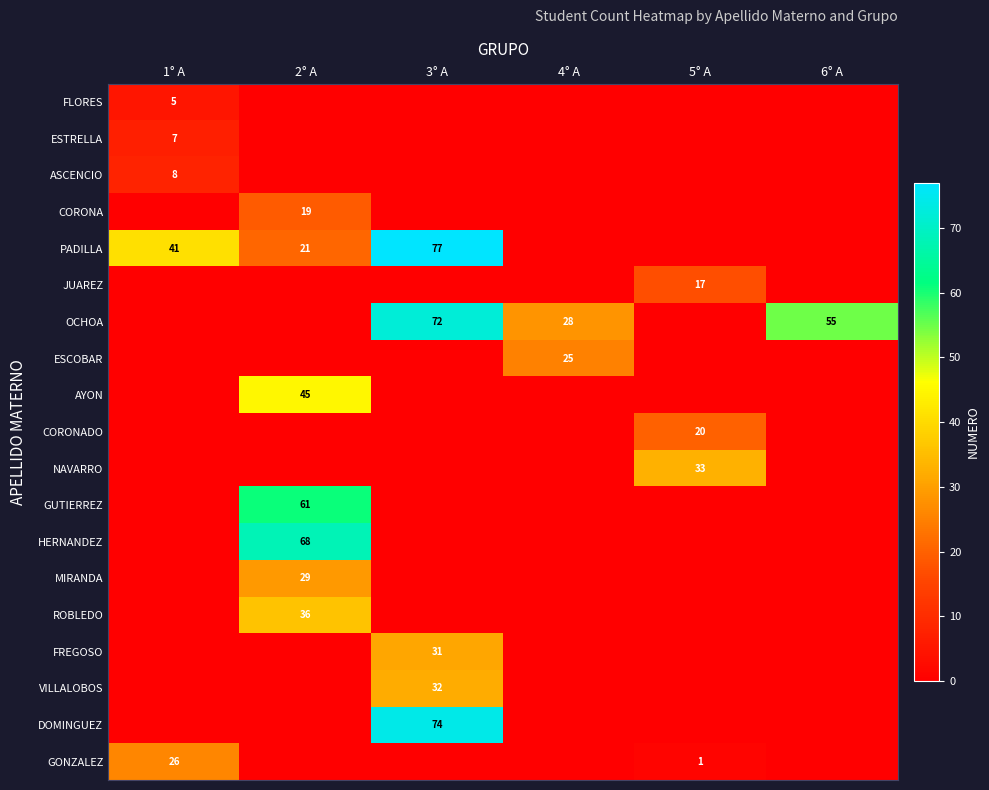

The FLORES series shows 7 at 1° A. True or false?

False